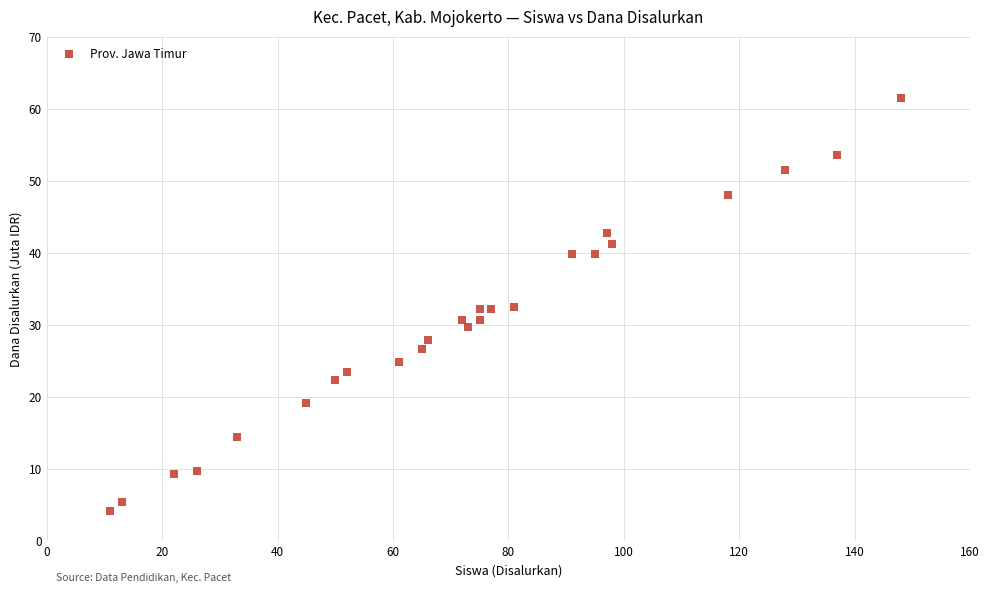

What is the range of X values (max minus min)?

137.0